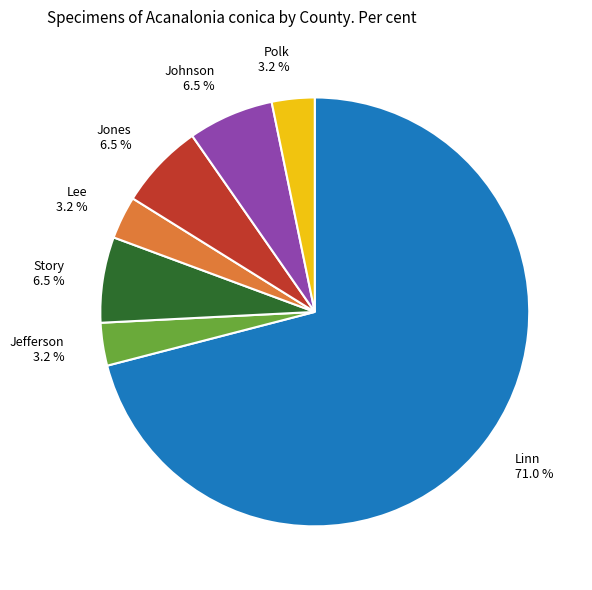

Is there any slice that represents more than half of the pie?

Yes